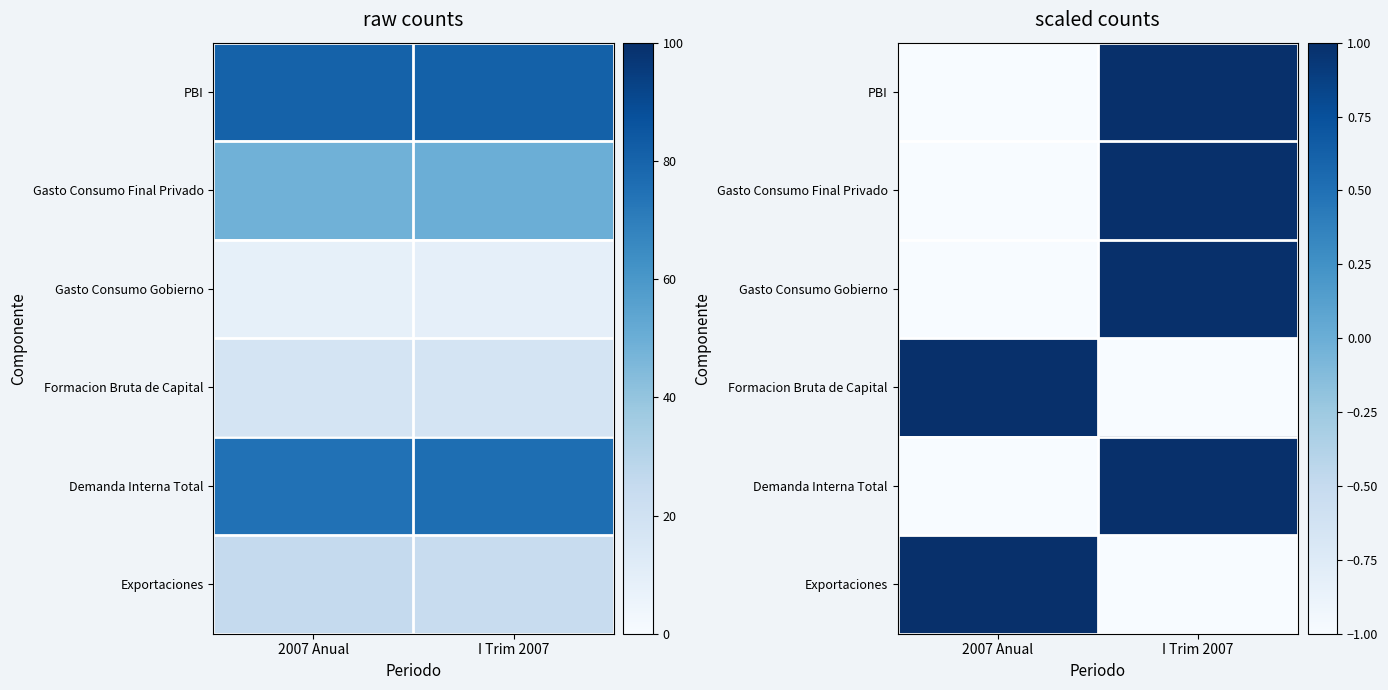

How many values in Gasto Consumo Final Privado are above zero?

1